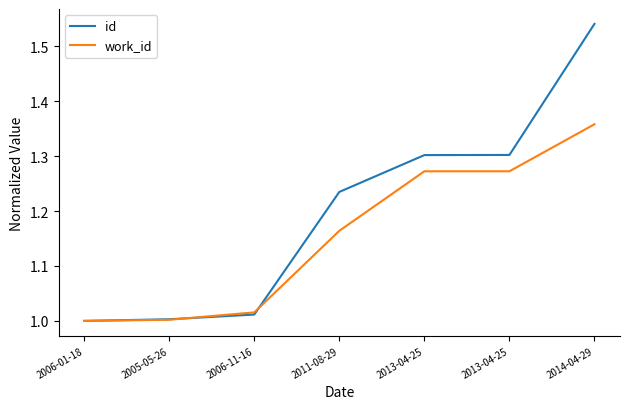

True or false: id has more than 2 points higher than both neighbors.

False